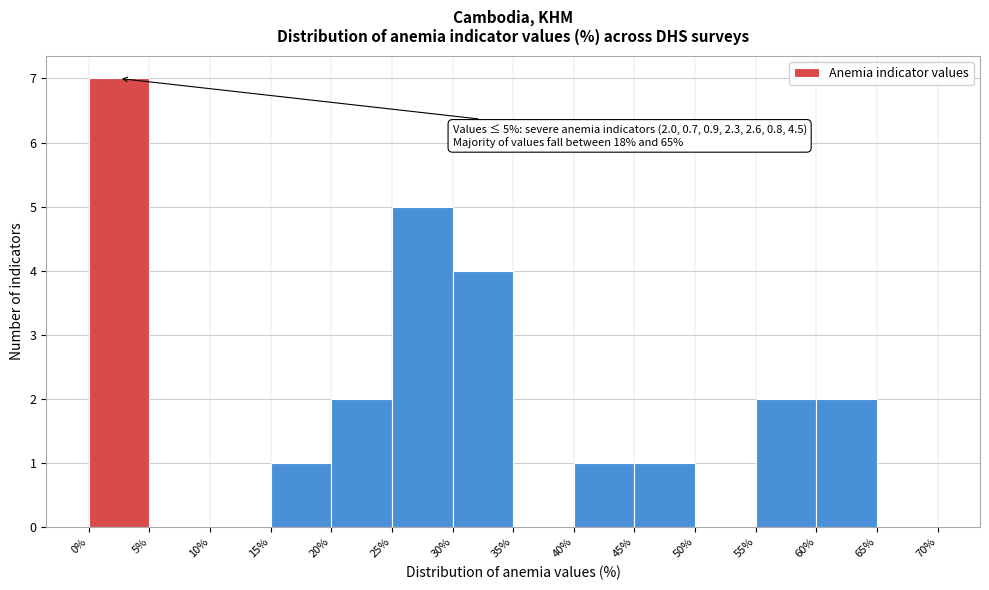

Which range on the x-axis has the tallest bar?

0% to 5%